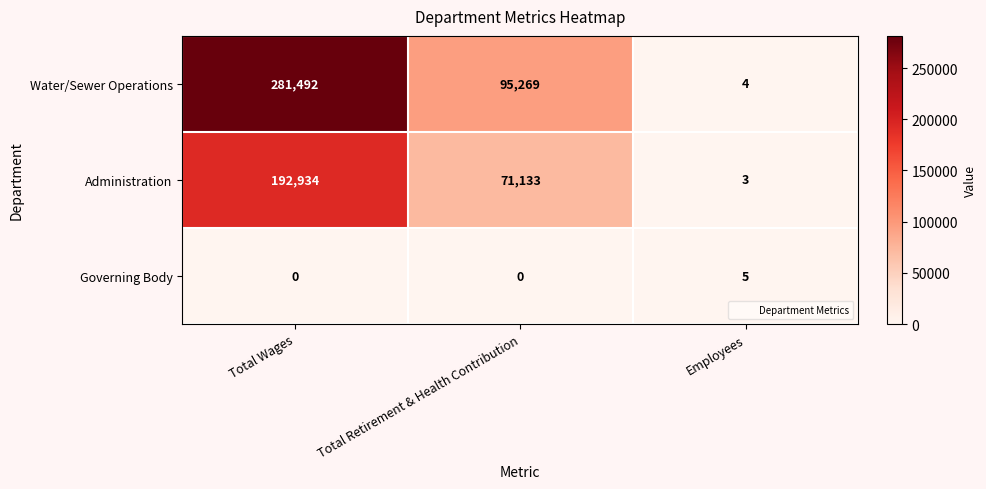

Count the Administration values in the range 3 to 192934.

3